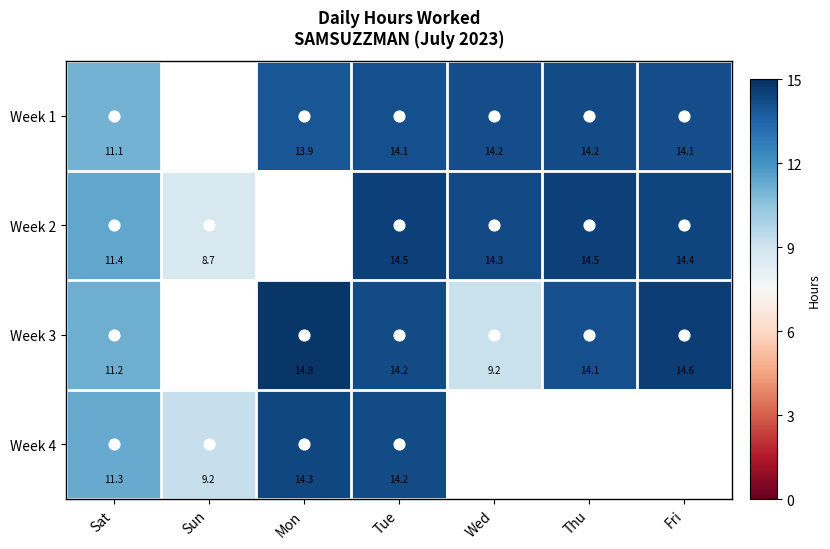

How many values in the Week 2 series exceed 14?

4